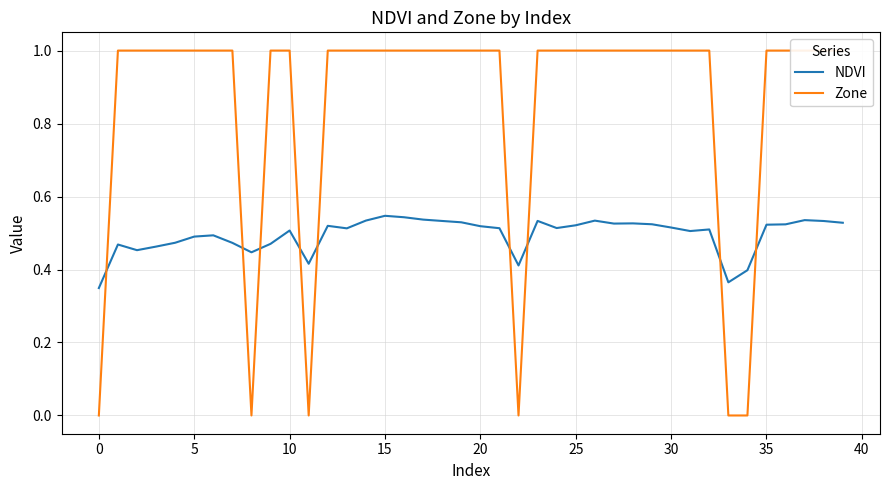

Does the chart display data point markers on the line(s)?

No